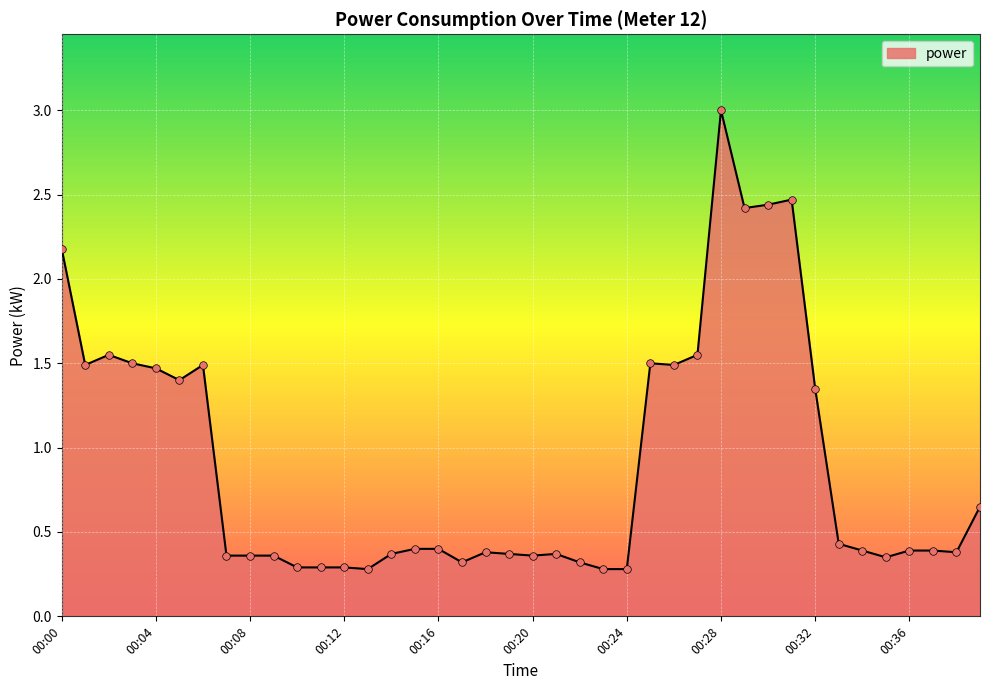

What is the difference between the maximum and minimum values?

2.7